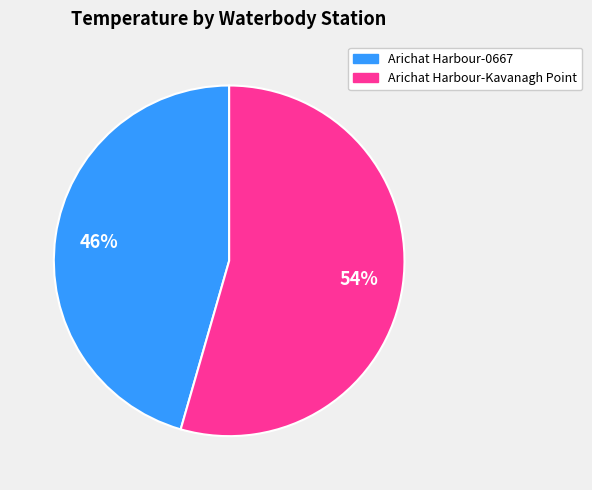

To the nearest percent, what is the combined percentage of Arichat Harbour-Kavanagh Point and Arichat Harbour-0667?

100%